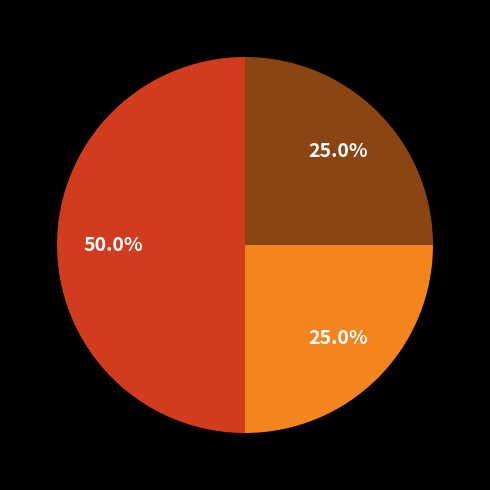

Count the number of slices in the pie.

3